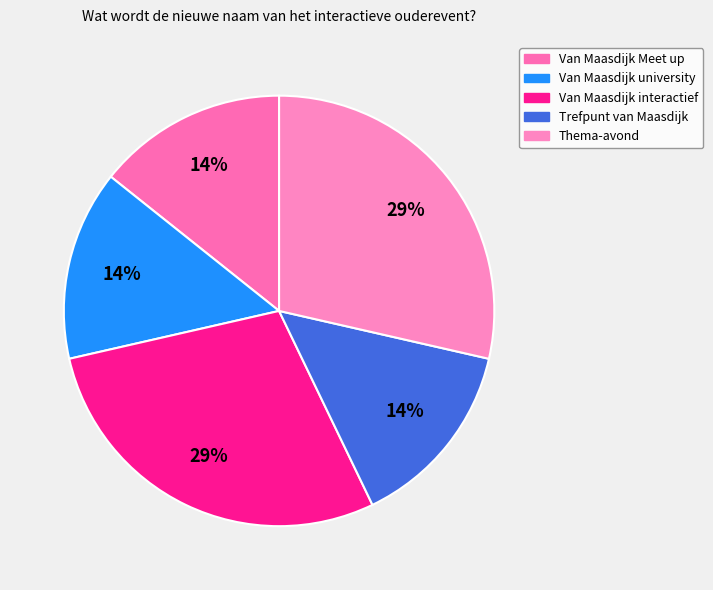

Between Thema-avond and Trefpunt van Maasdijk, which is larger?

Thema-avond